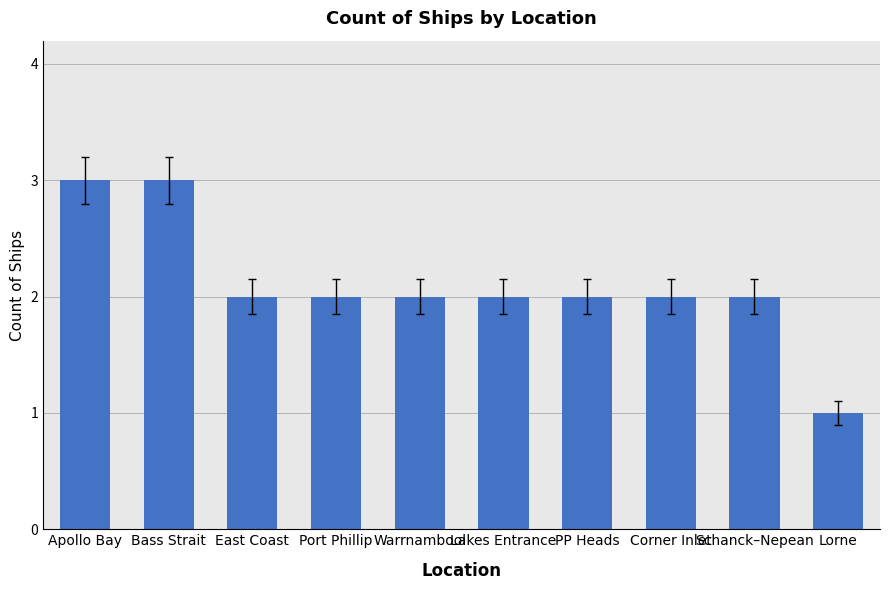

What is the label of the 8th bar from the right?

East Coast